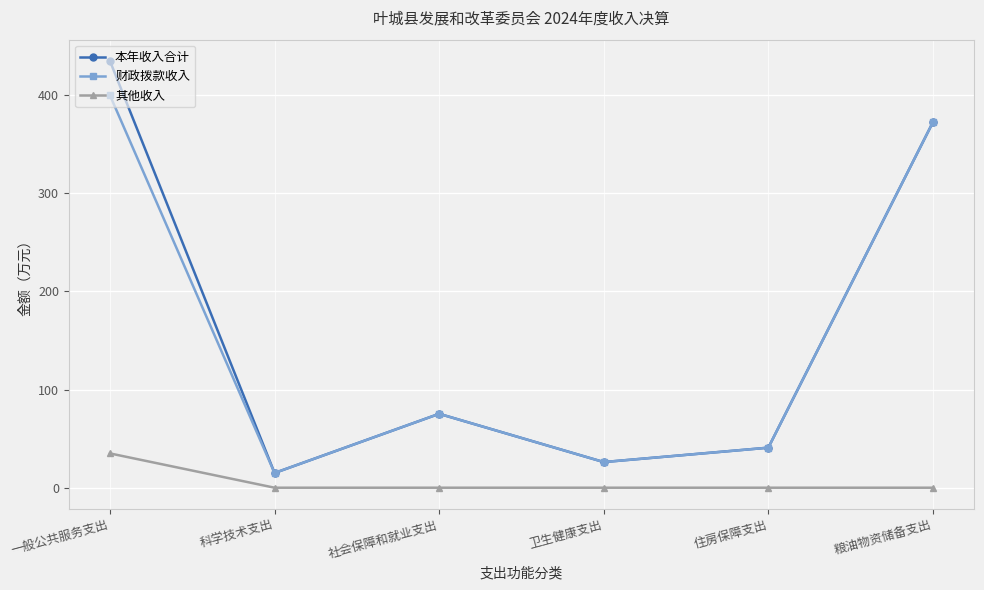

Read the 财政拨款收入 value at 粮油物资储备支出.

372.5